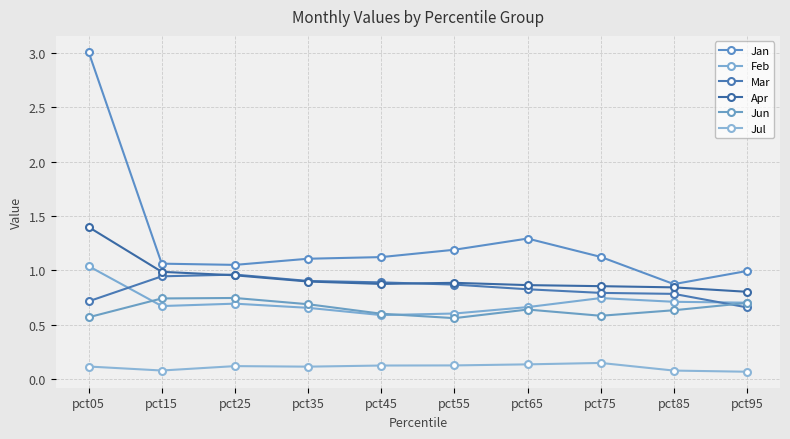

True or false: Jul and Jan cross at least once.

False